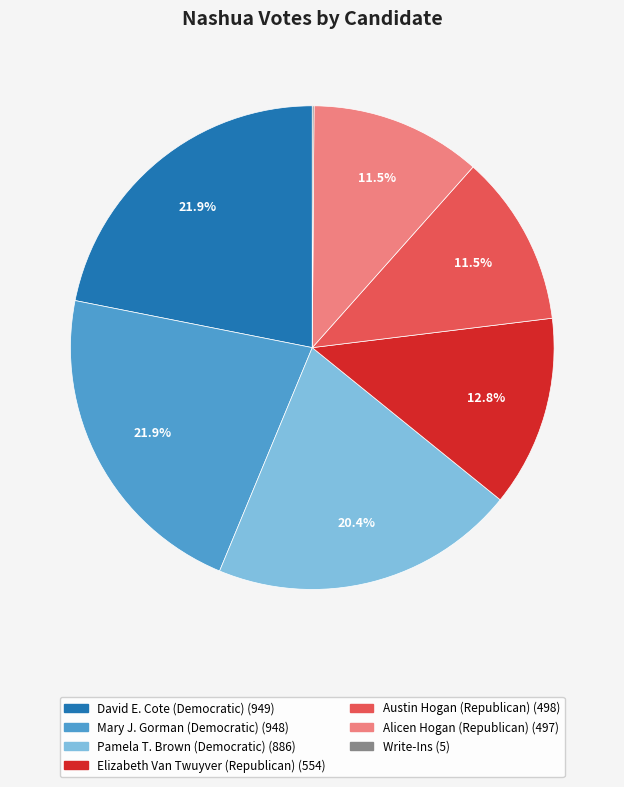

The Mary J. Gorman (Democratic) slice represents 22% of the pie. True or false?

True